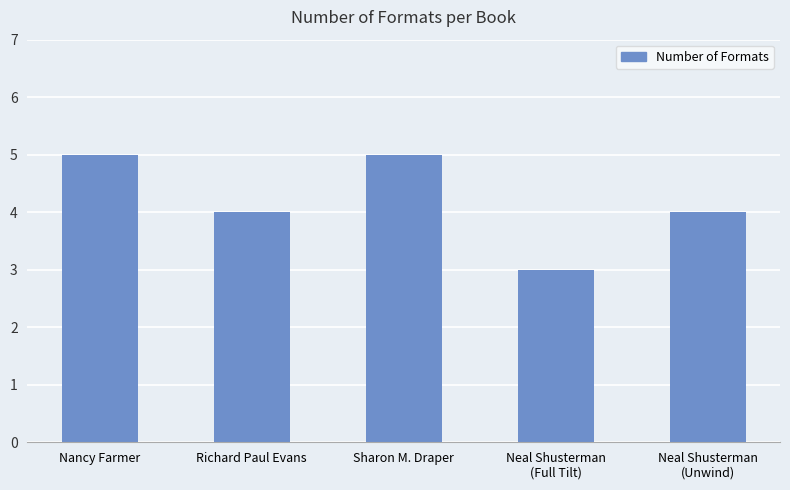

What is the sum of the values at Neal Shusterman
(Full Tilt) and Nancy Farmer?

8